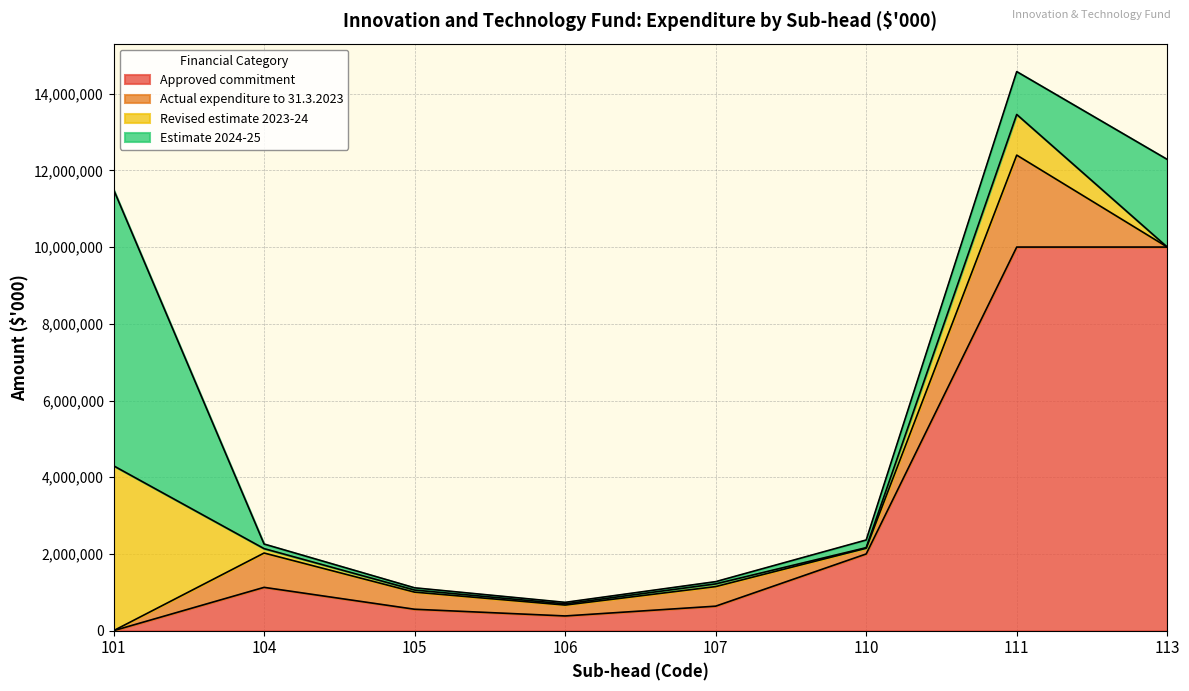

List the series in order of their peak value, highest first.

Approved commitment, Estimate 2024-25, Revised estimate 2023-24, Actual expenditure to 31.3.2023